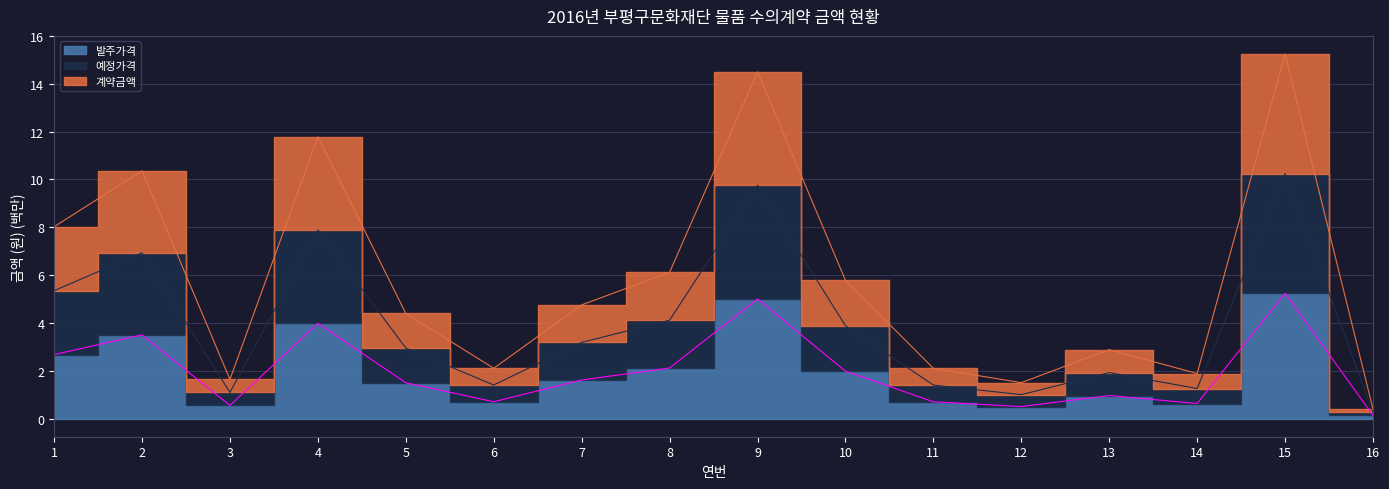

What is the difference between the maximum and second lowest values in the 발주가격 series?

4.7